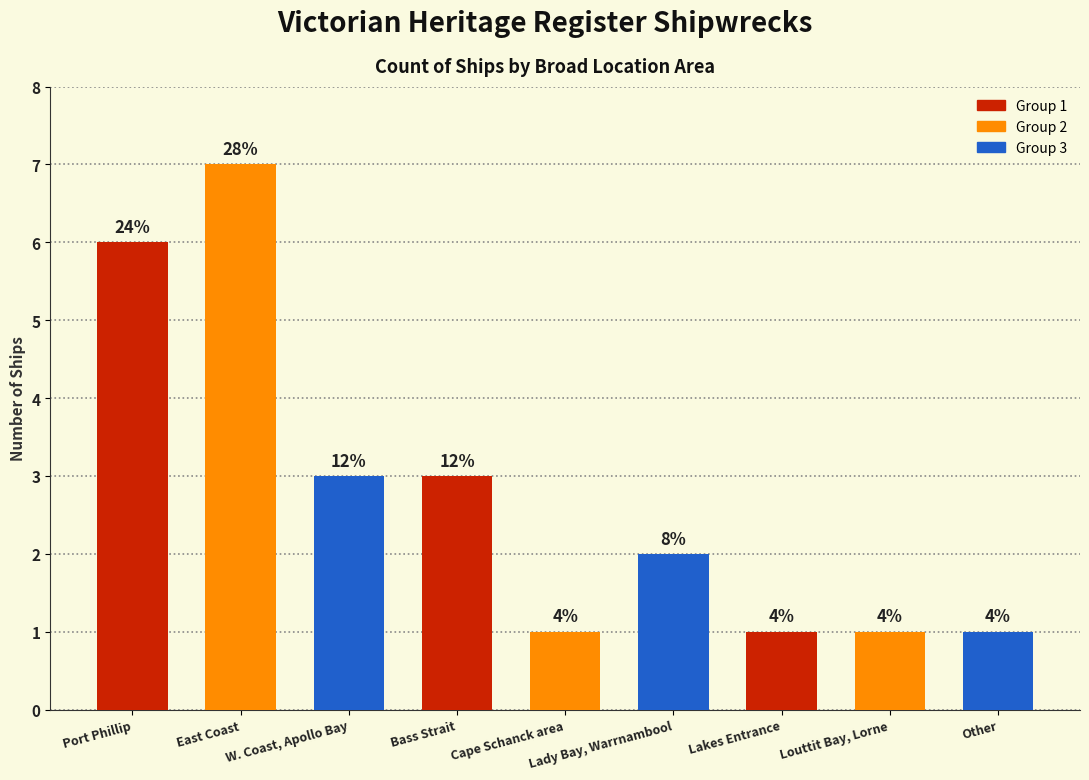

How many bars are there in total?

9